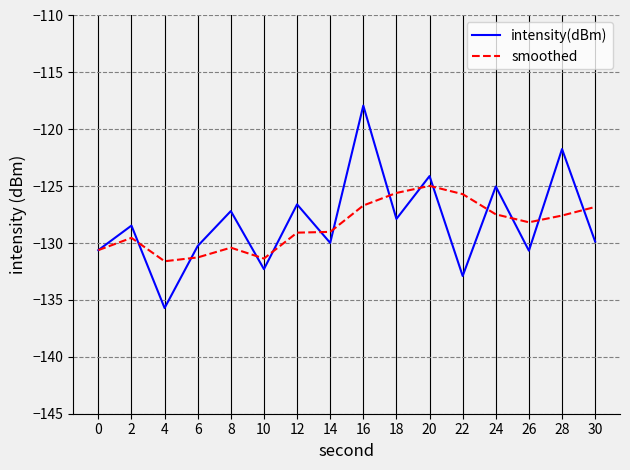

What is the minimum value for intensity(dBm)?

-135.7